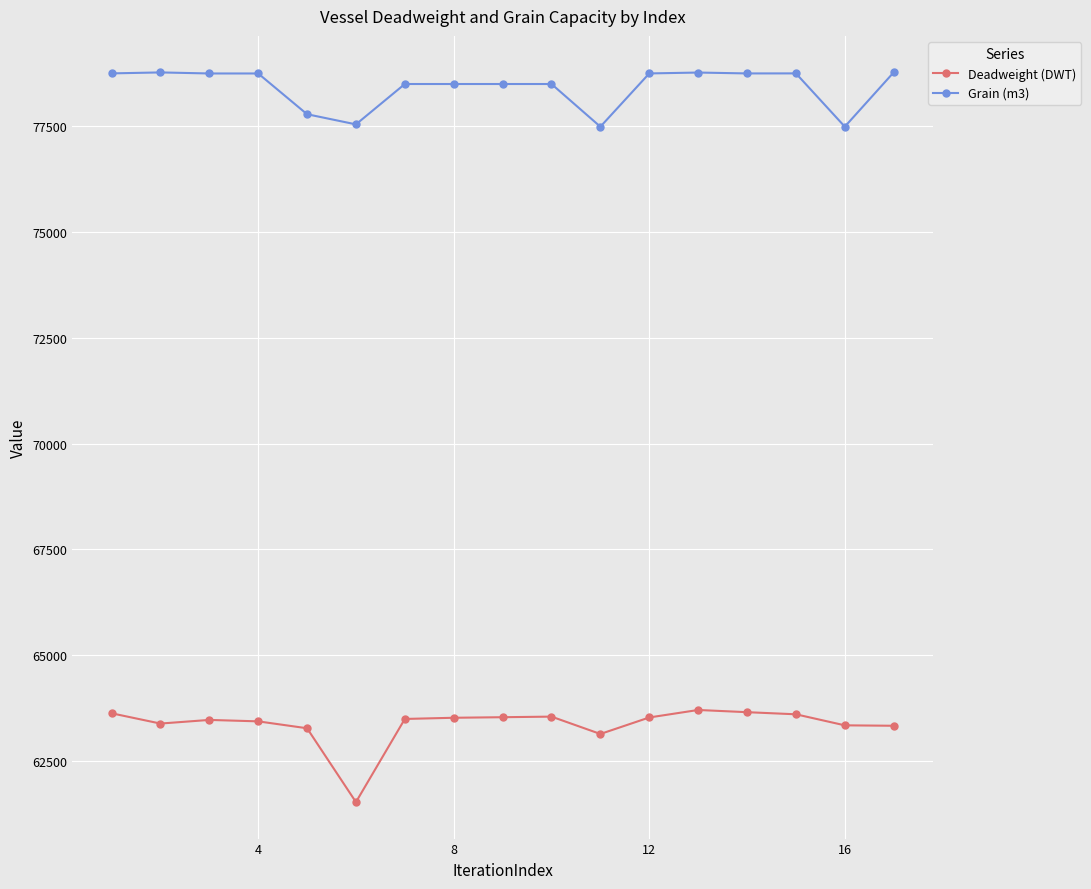

True or false: Grain (m3) and Deadweight (DWT) cross at least once.

False